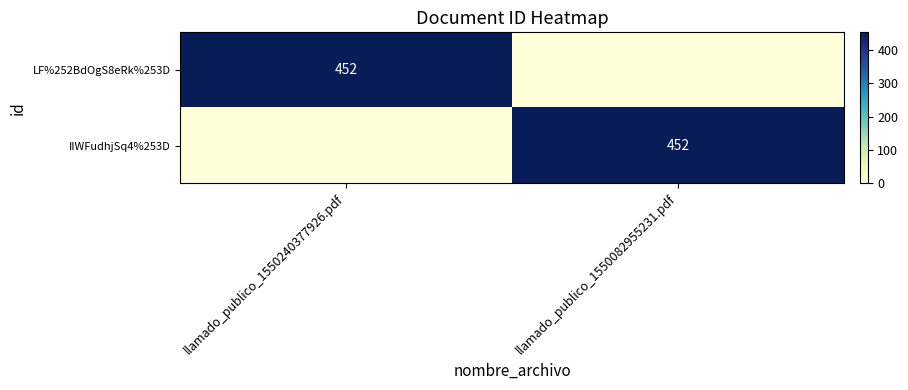

Is it true that LF%252BdOgS8eRk%253D equals 452 at llamado_publico_1550240377926.pdf?

True